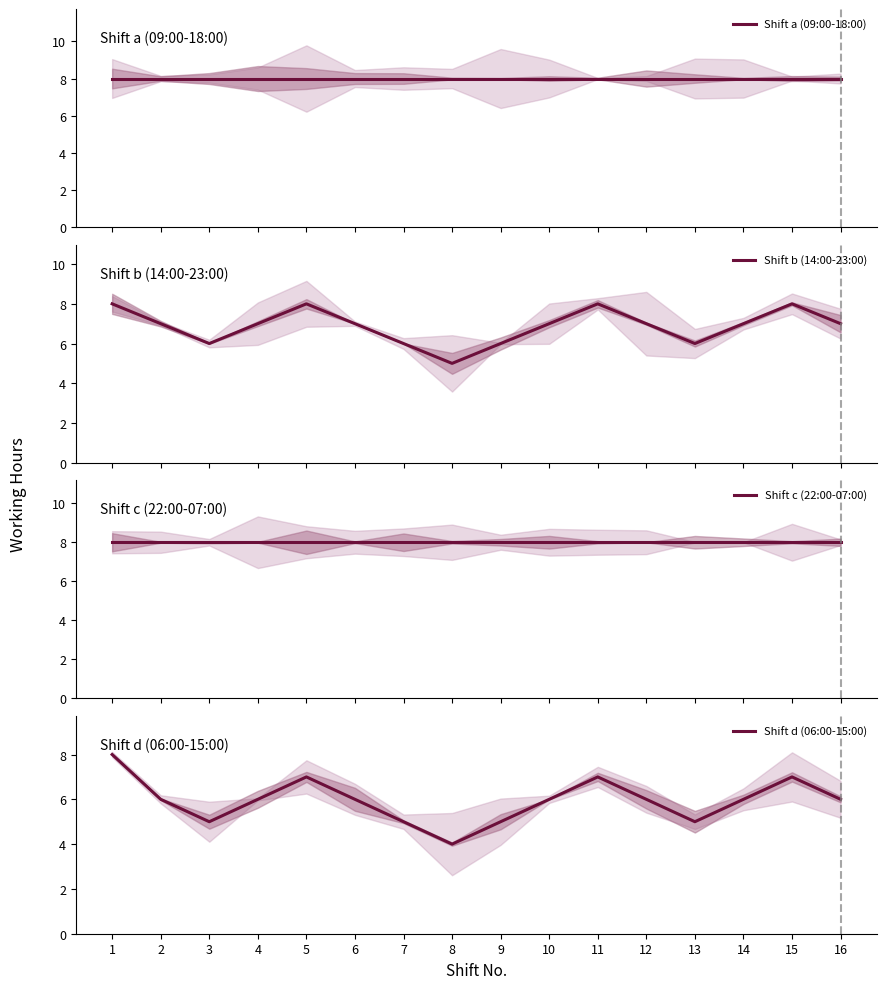

How many distinct data groups are displayed?

4